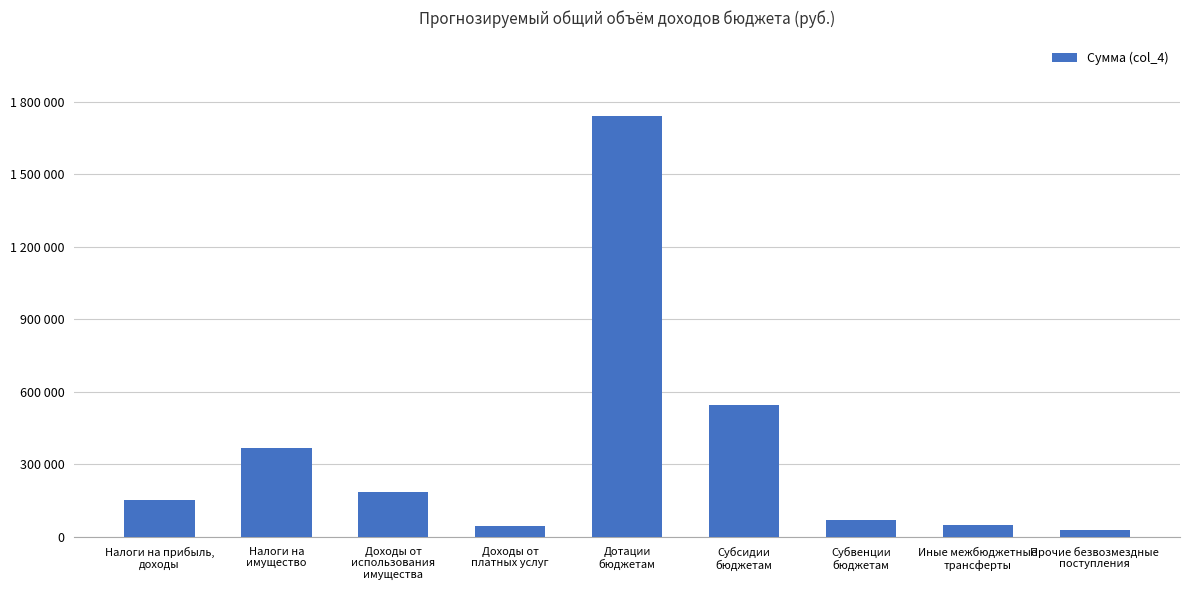

Between Дотации
бюджетам and Налоги на
имущество, which is larger?

Дотации
бюджетам